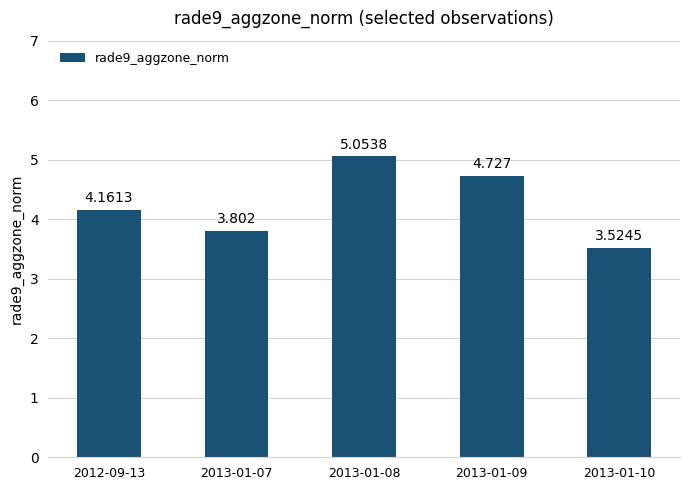

What is the change in value from 2013-01-07 to 2013-01-08?

+1.3